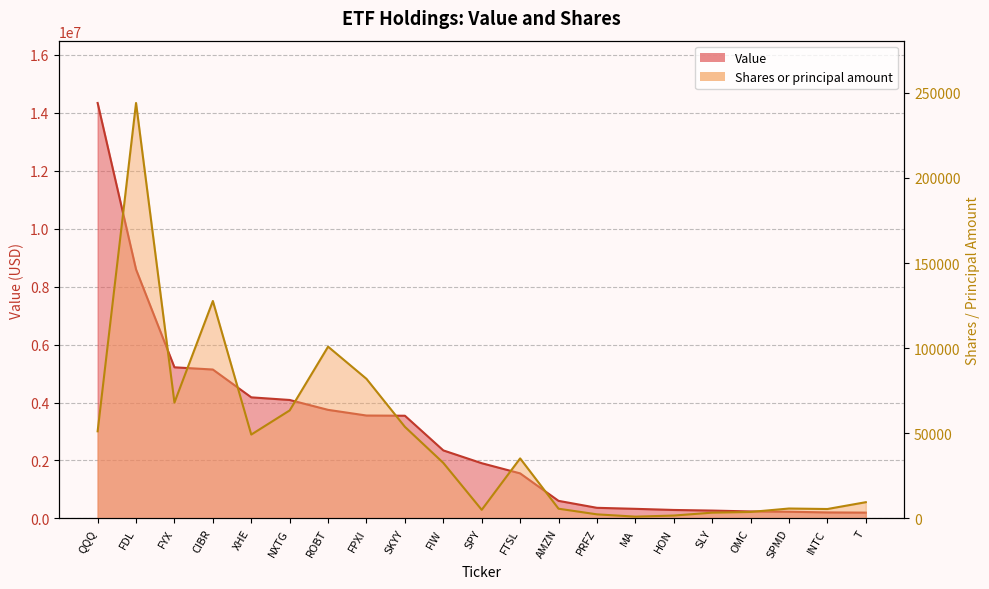

Which series has the largest range (max minus min)?

Value